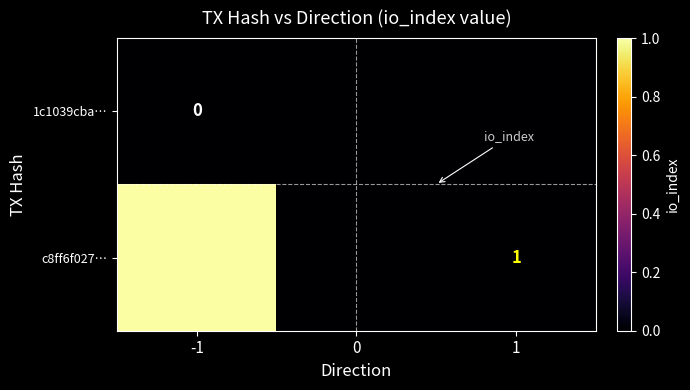

Which category has the highest value in the 1c1039cba… series?

-1